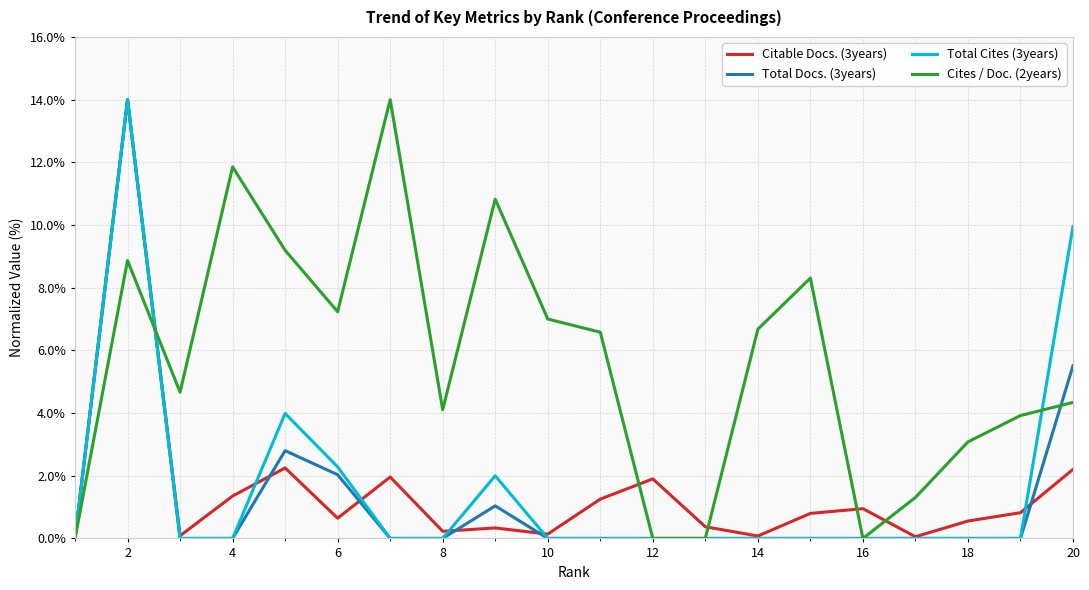

How many lines are shown in the chart?

4